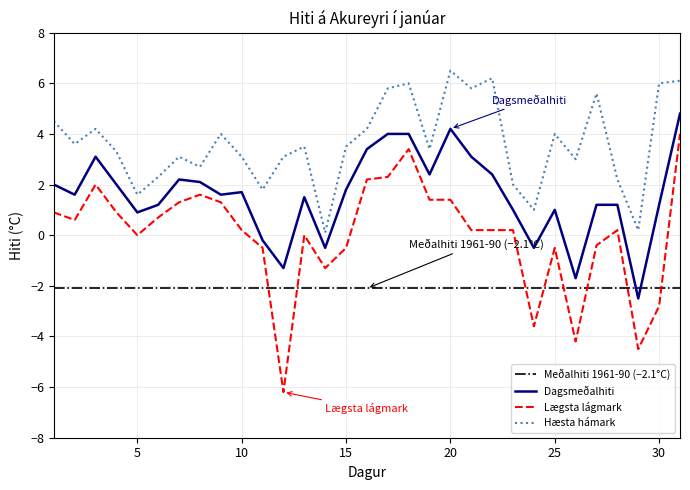

How many series are shown in this chart?

4